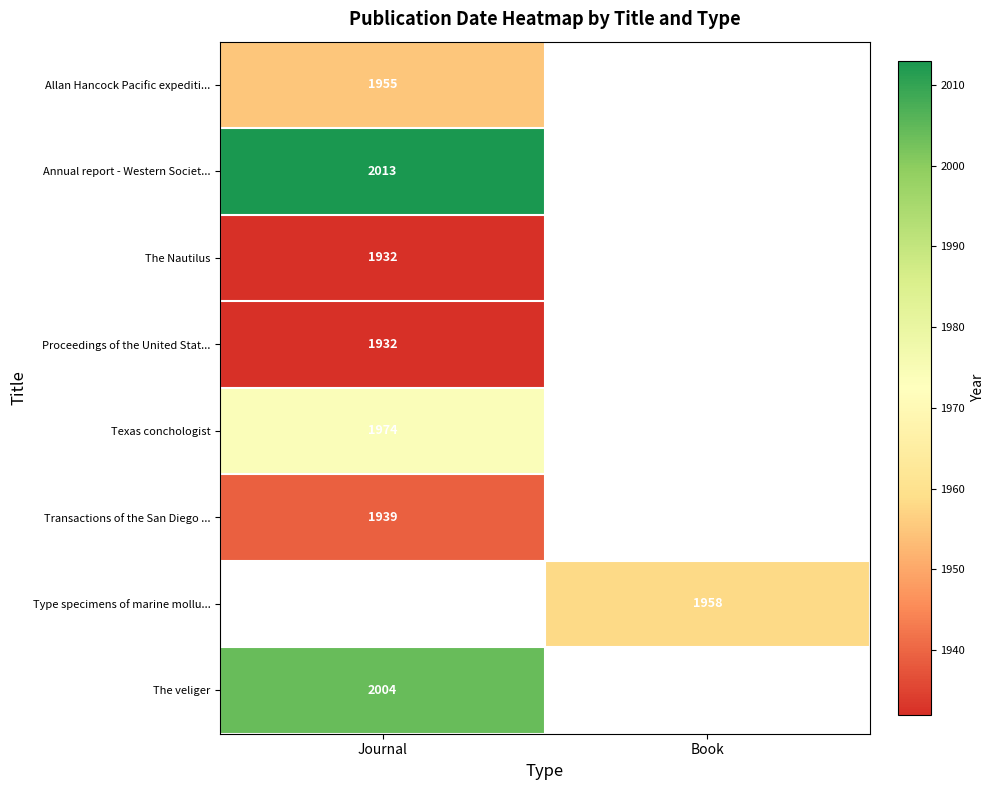

The value of Transactions of the San Diego ... at Journal is 1939. True or false?

True